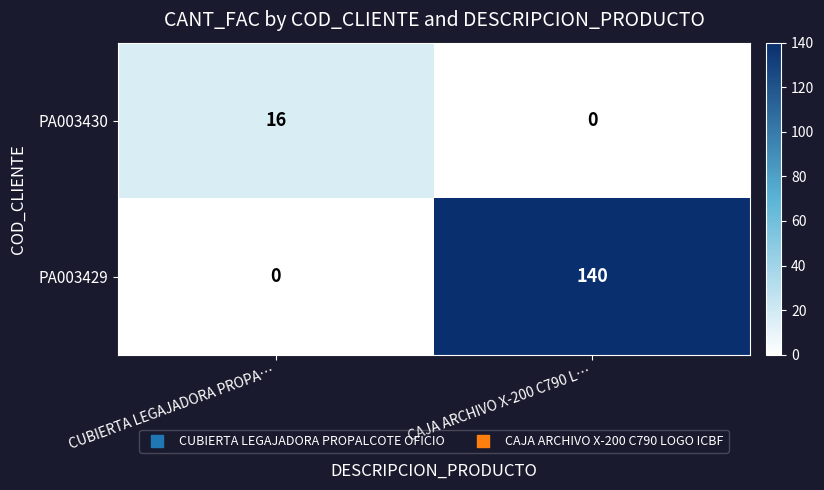

Rank the series by their average value, from highest to lowest.

PA003429, PA003430